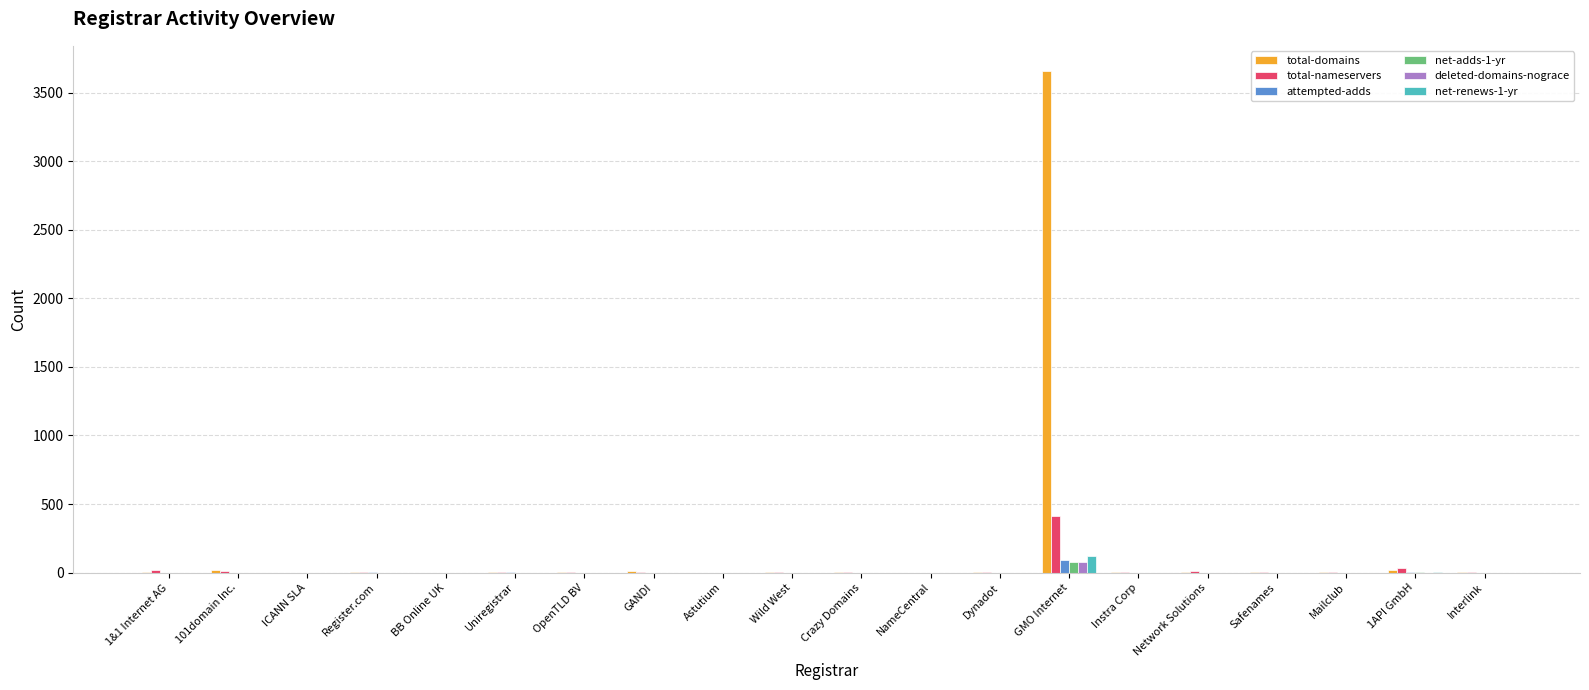

What is the greatest value displayed?

3658